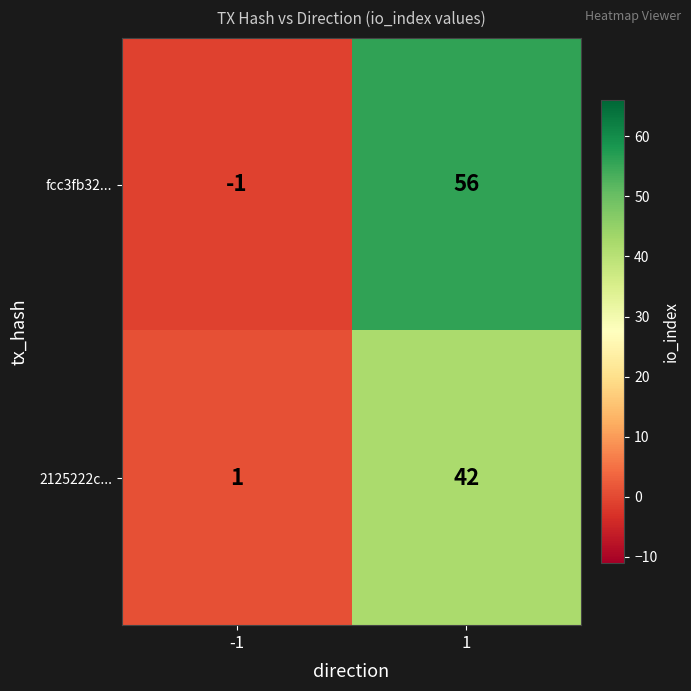

How many categories are shown in the chart?

2